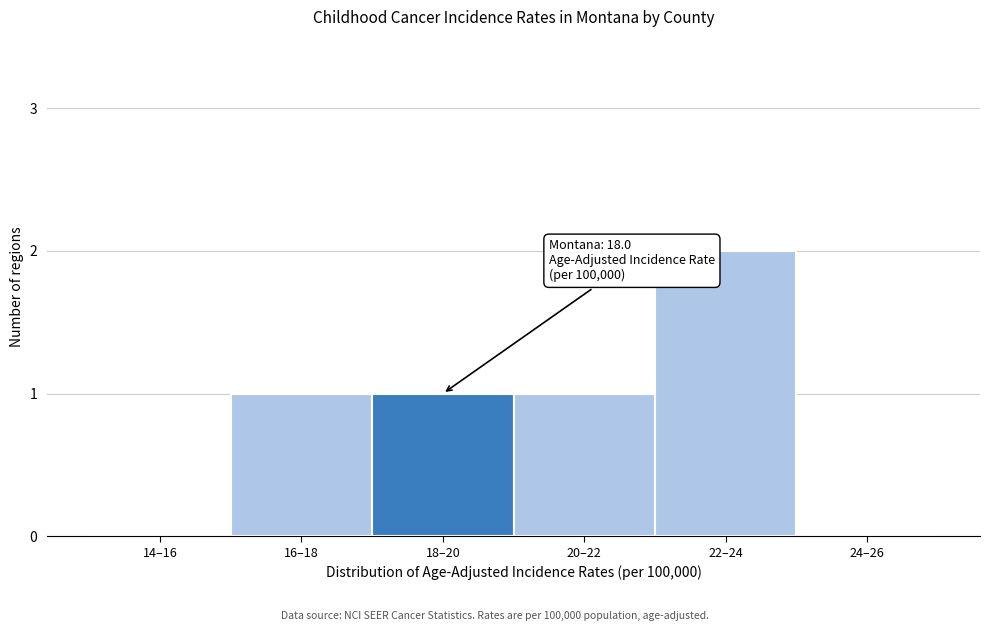

Reading right to left, what are all the values shown in this chart?

24–26=0	22–24=2	20–22=1	18–20=1	16–18=1	14–16=0